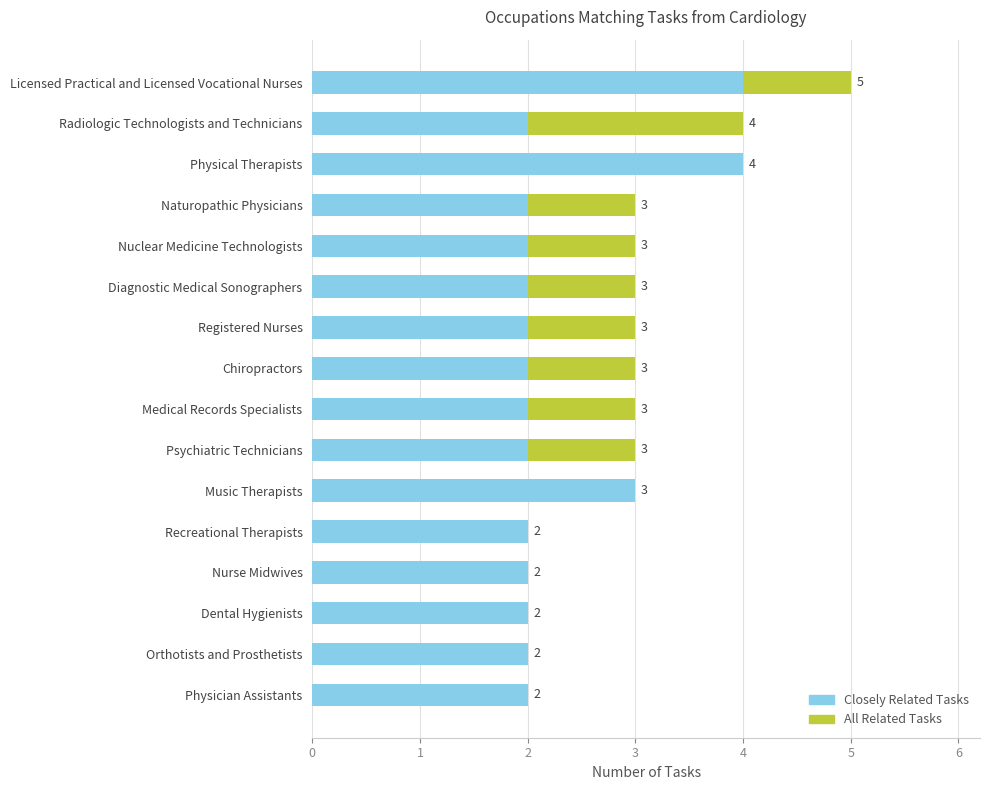

At which category is the sum across all series the highest?

Licensed Practical and Licensed Vocational Nurses